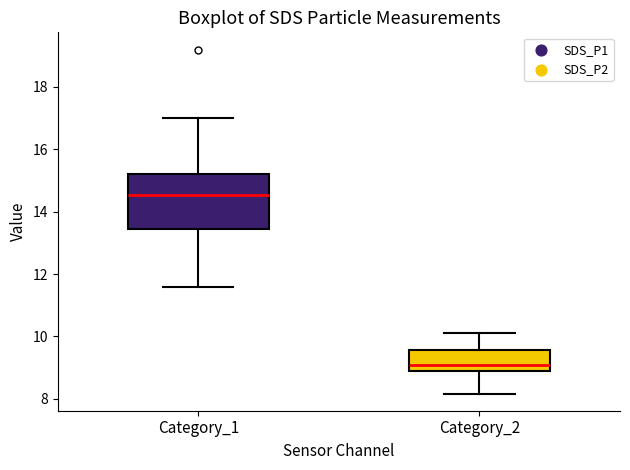

Which box is the tallest, from its lower edge to its upper edge?

Category_1